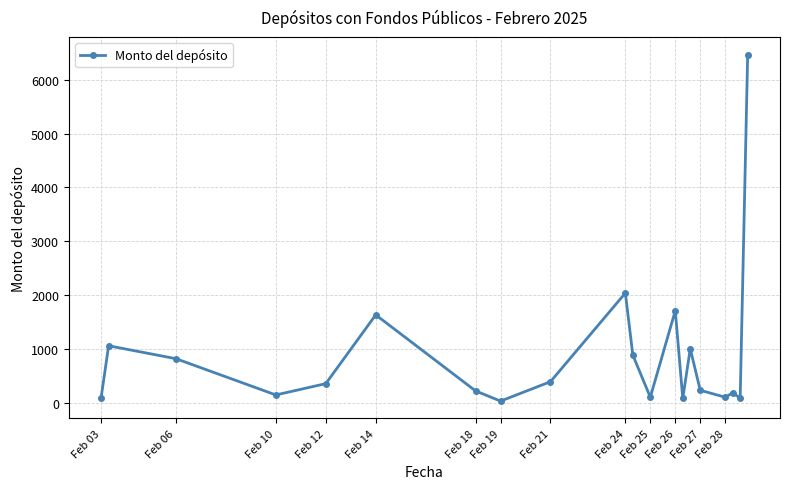

What is the difference between the maximum and minimum values?

6426